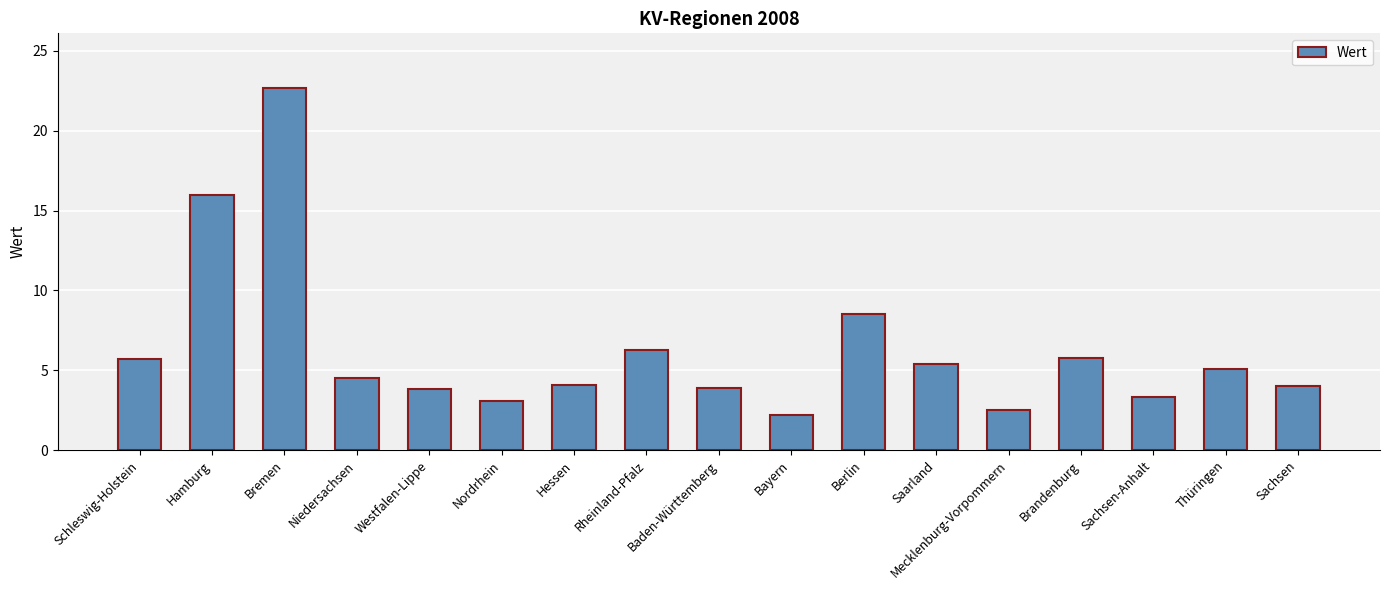

What is the label of the 8th bar from the left?

Rheinland-Pfalz